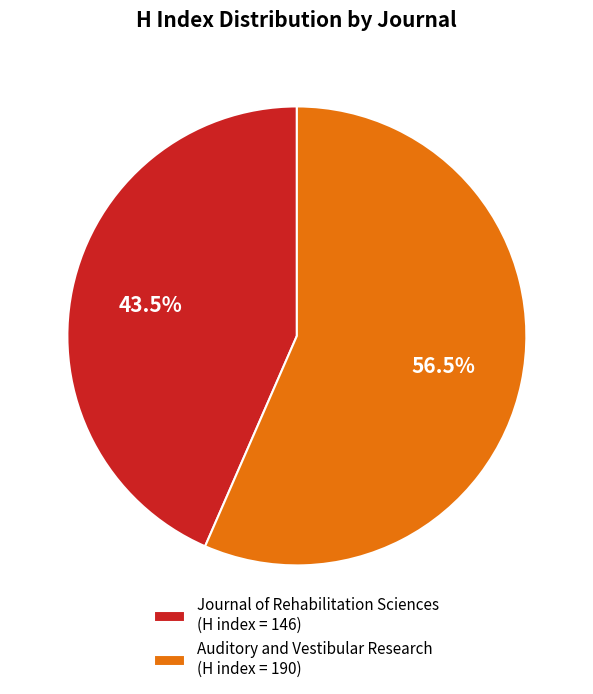

Does Auditory and Vestibular Research (H index = 190) represent more than half of the total?

Yes